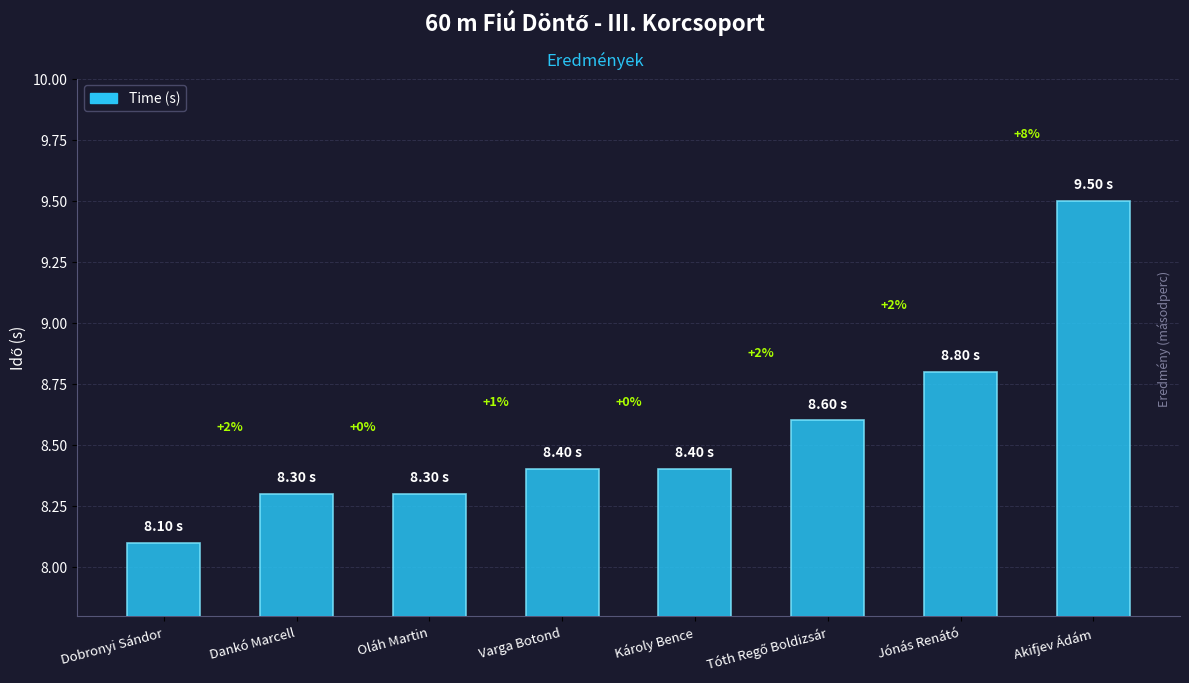

Does the chart contain stacked bars?

No